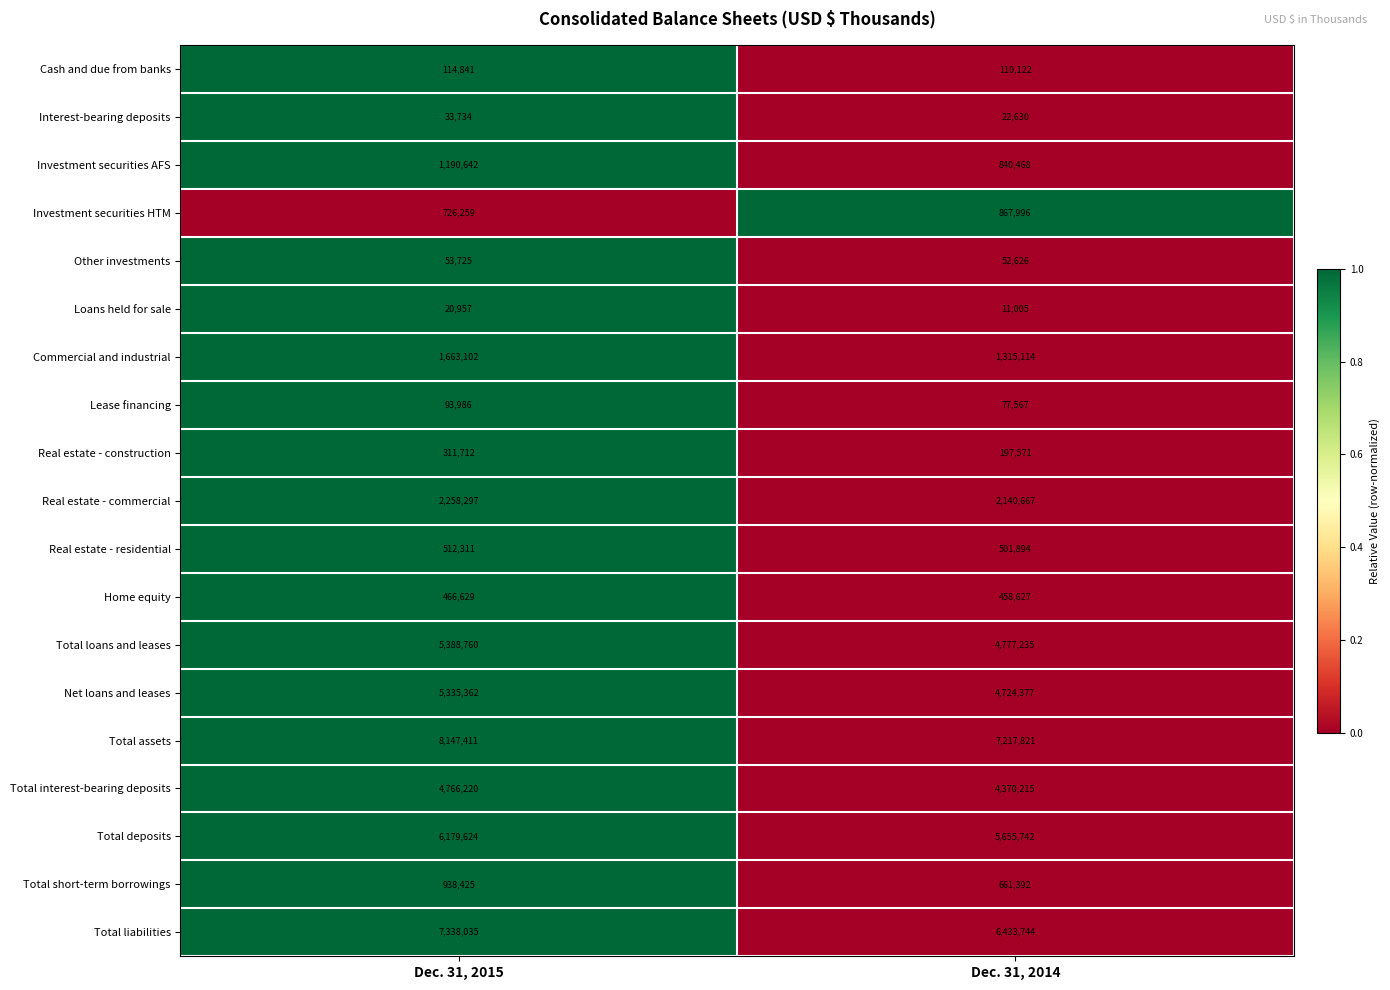

What is the greatest value displayed?

8147411